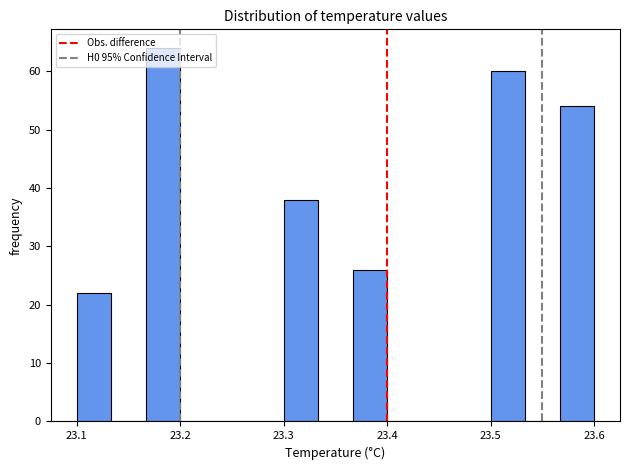

Around what value on the x-axis is the tallest bar? Give the approximate position of its centre, as read against the axis.

23.18